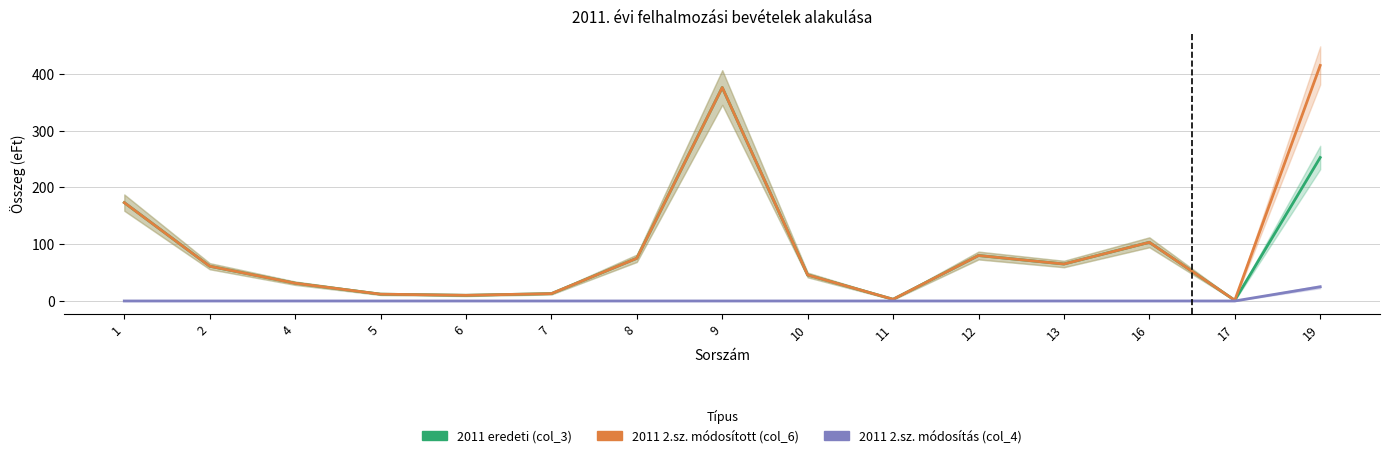

True or false: 2011 2.sz. módosítás (col_4) and 2011 eredeti (col_3) intersect in this chart.

False